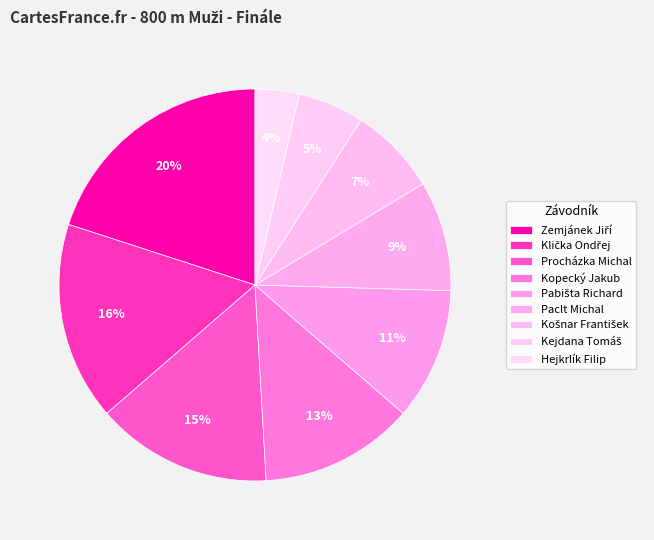

What percentage is NOT represented by Pabišta Richard?

89.1%